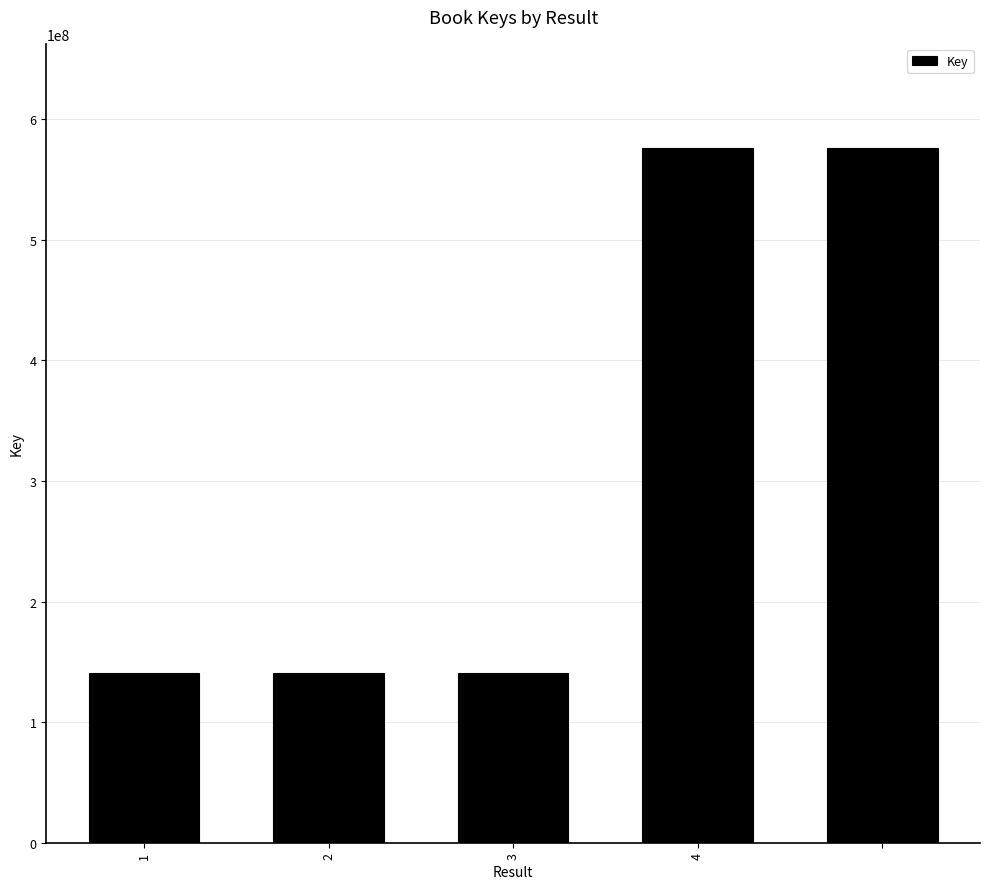

How many data points are less than 140488886?

2